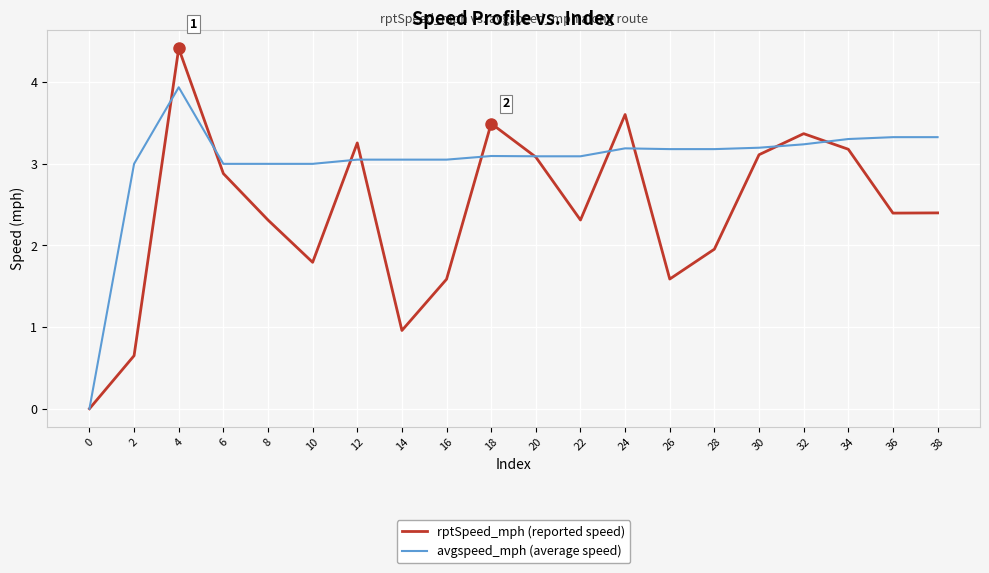

The value of rptSpeed_mph (reported speed) at 20 is 0.7. True or false?

False